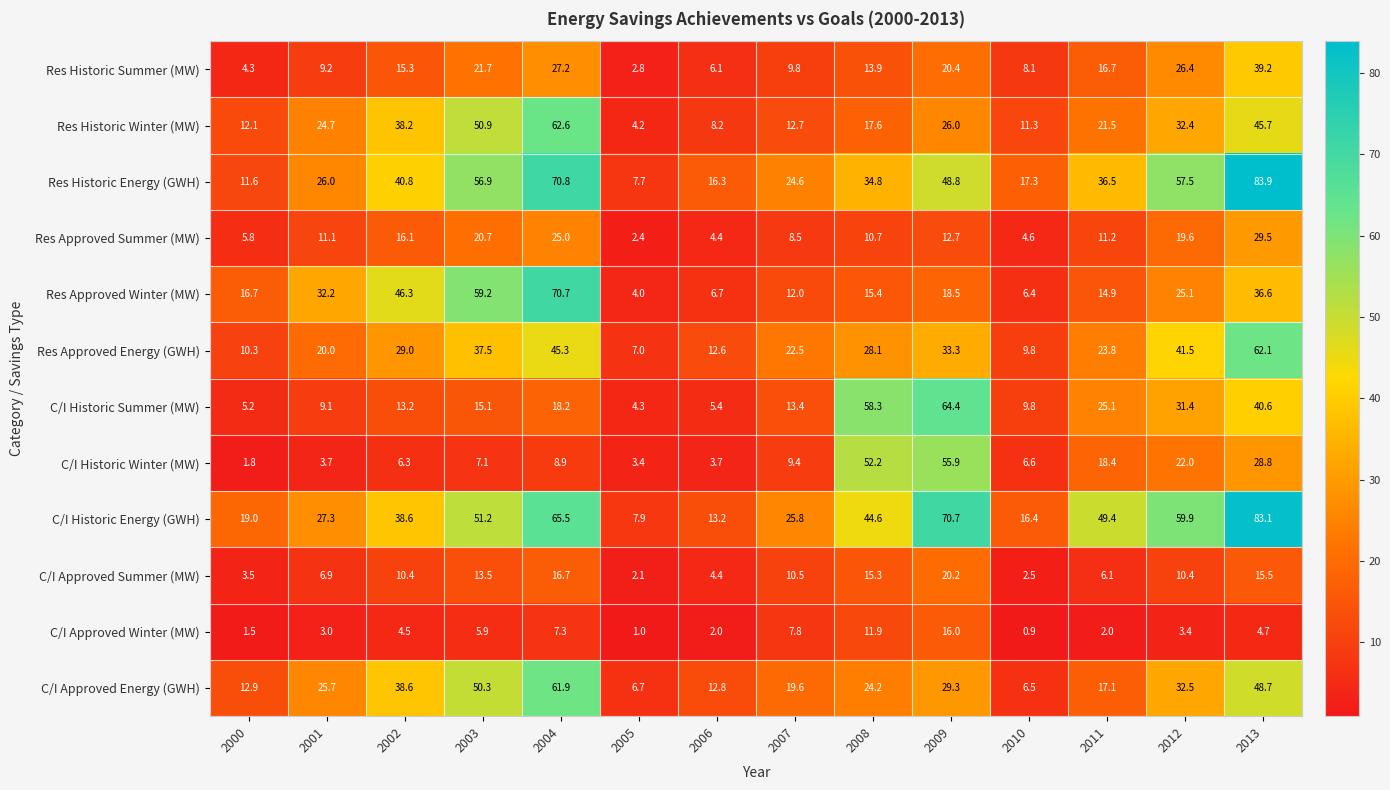

Which series has the largest total across all categories?

C/I Historic Energy (GWH)